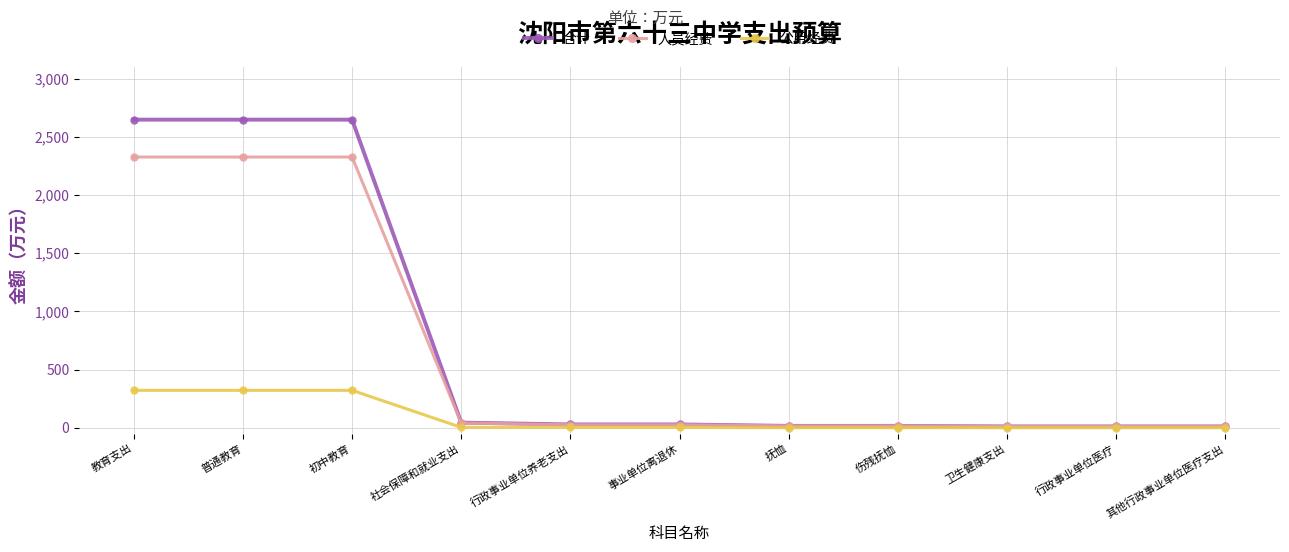

What is the greatest value displayed?

2648.4